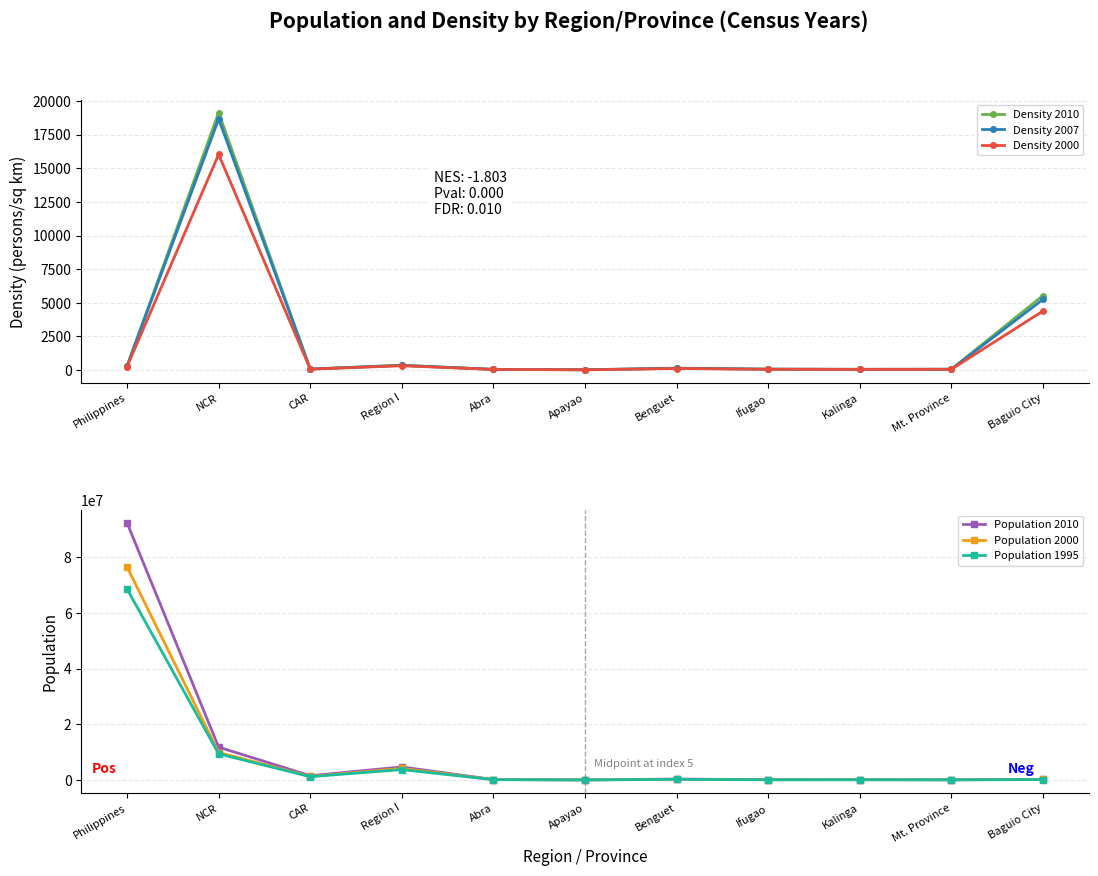

What position from the right is Region I?

8